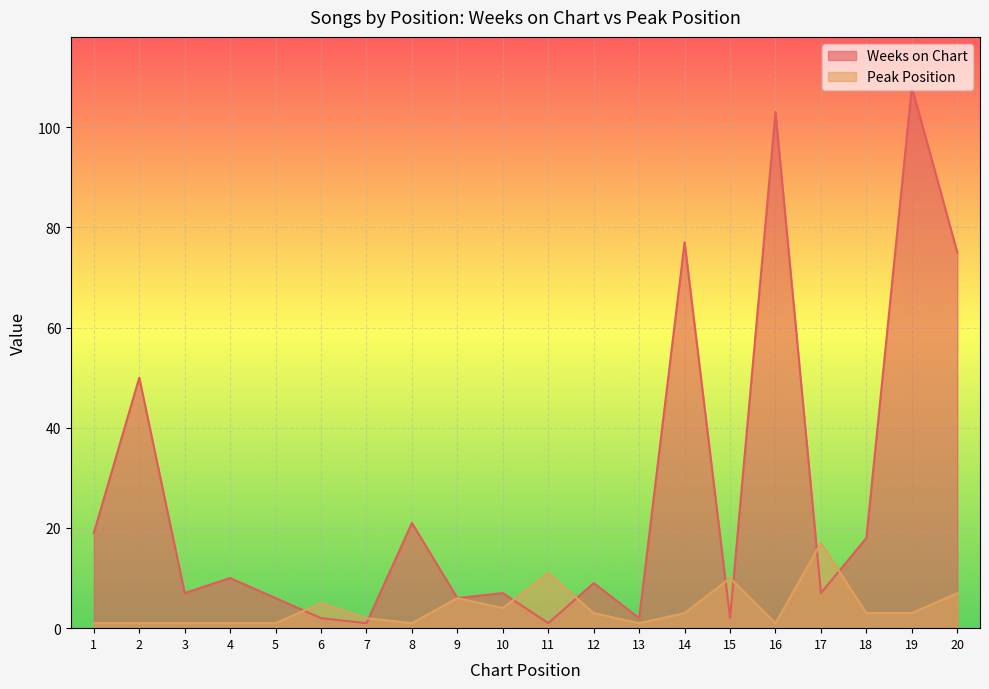

What is the highest value of the Weeks on Chart series?

108